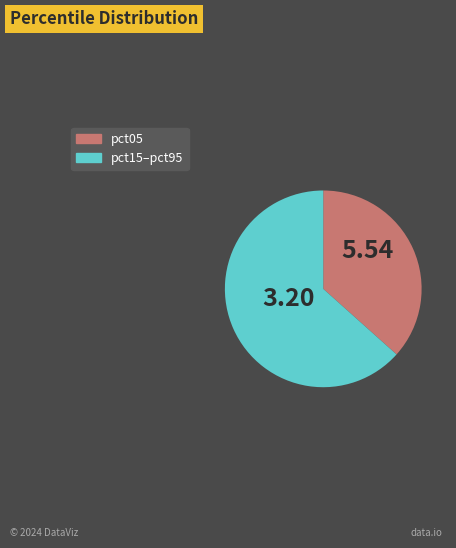

Is there a majority slice in this chart?

Yes